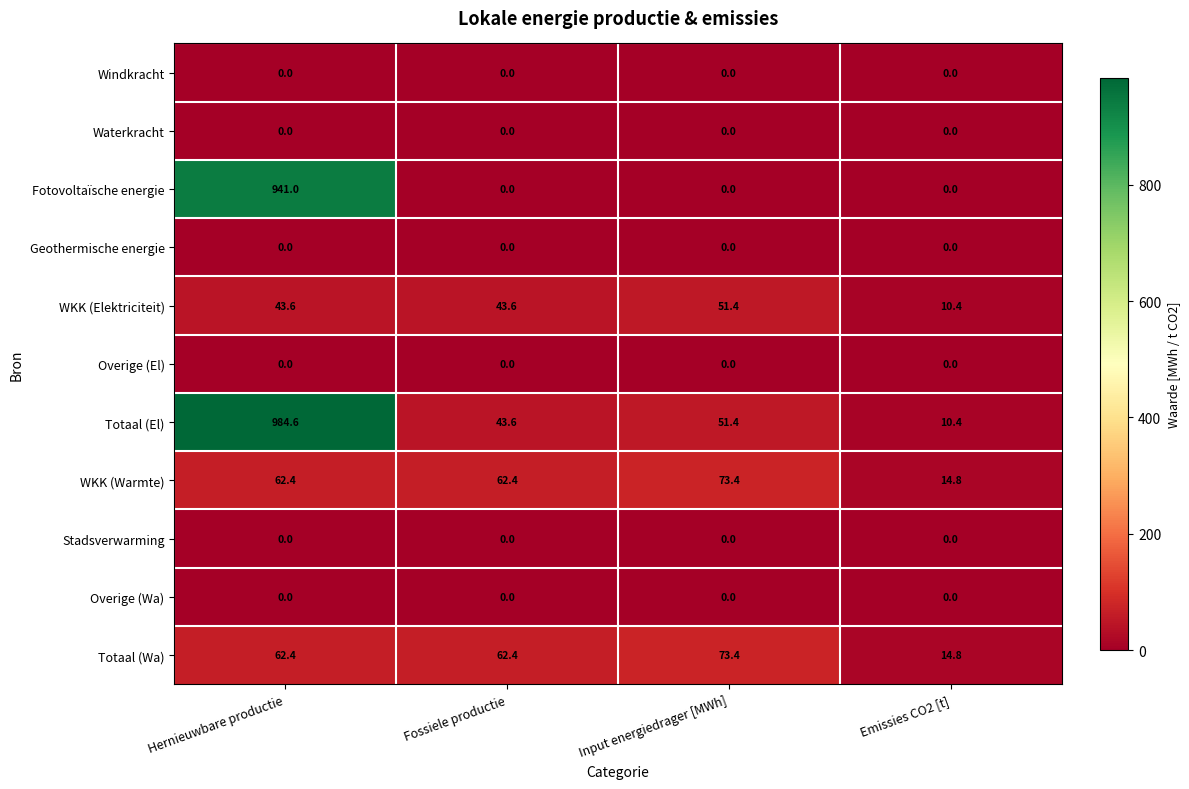

How many data points does each series have?

4